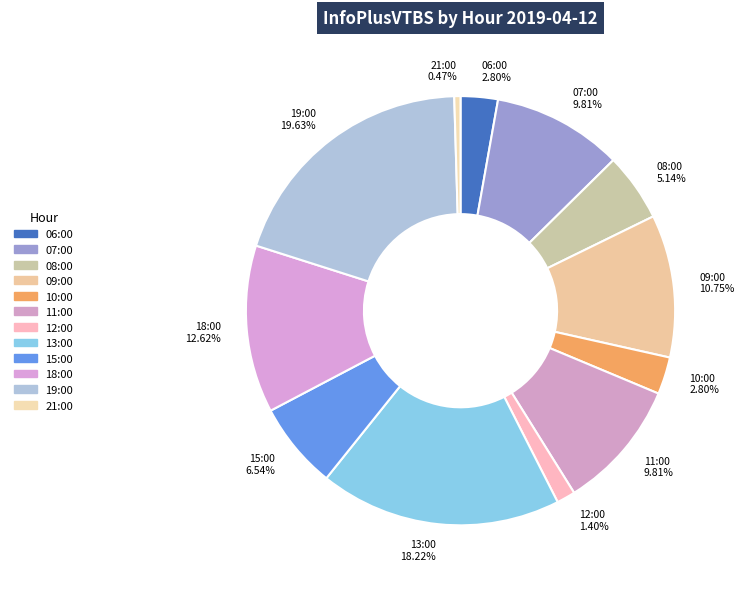

What is the ratio of the value at 19:00 to the value at 18:00?

1.6